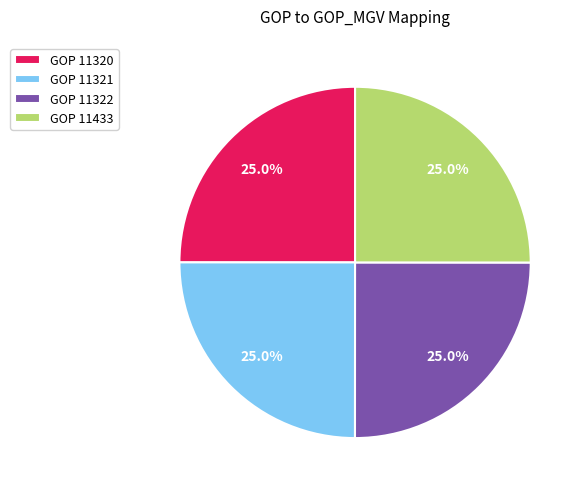

Does any single category account for the majority?

No